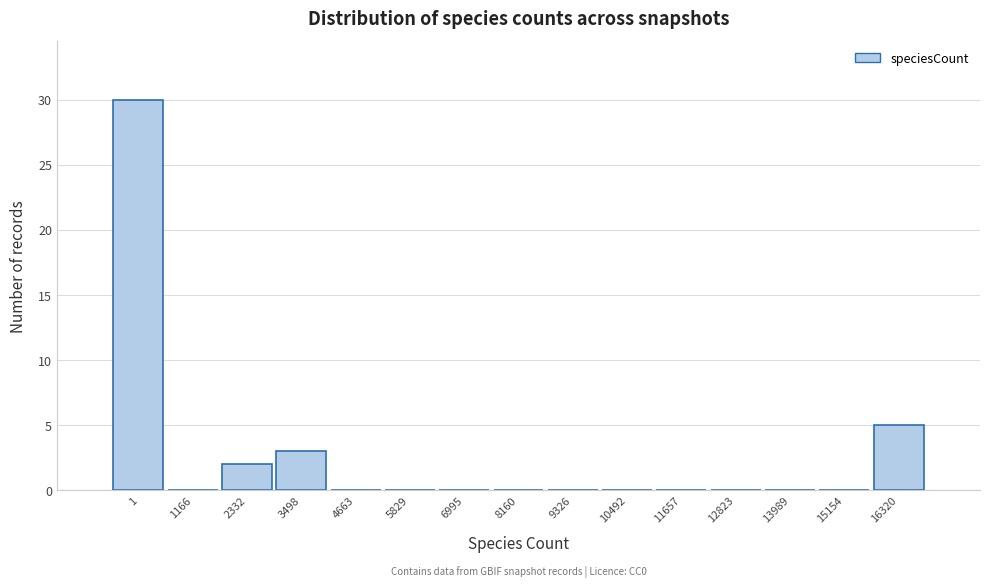

Reading right to left, what are all the values shown in this chart?

16320=5	15154=0	13989=0	12823=0	11657=0	10492=0	9326=0	8160=0	6995=0	5829=0	4663=0	3498=3	2332=2	1166=0	1=30